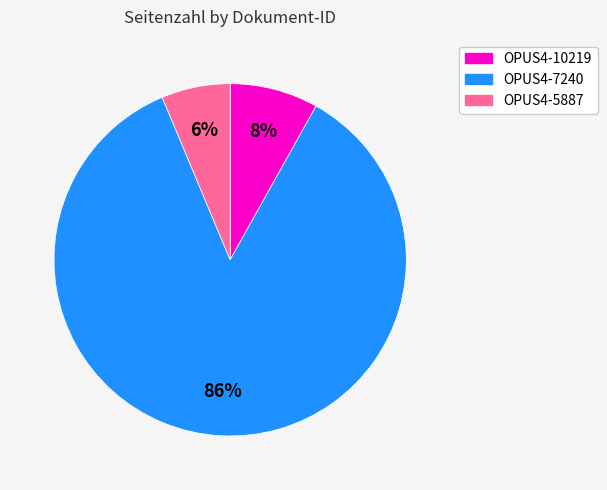

Rank the categories by value from highest to lowest.

OPUS4-7240, OPUS4-10219, OPUS4-5887